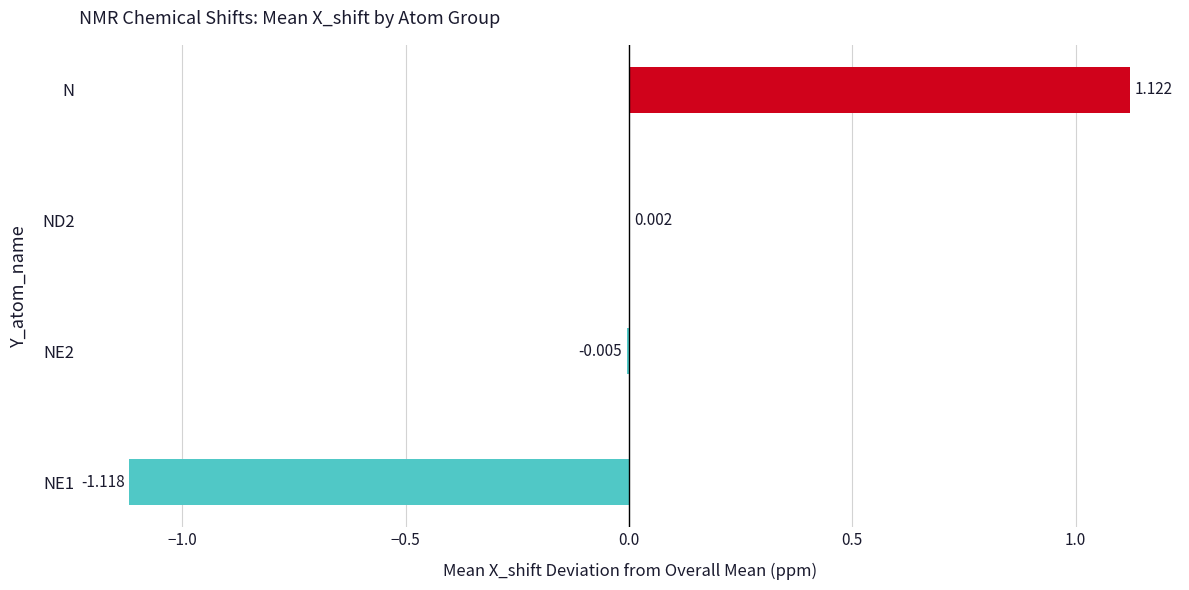

Which label corresponds to the largest value in the chart?

N